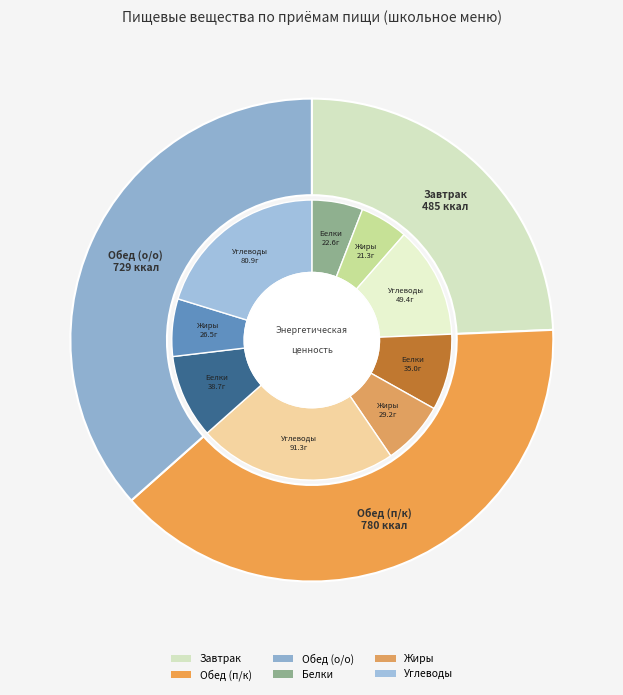

Is it true that Обед (п/к) is 39% of the pie?

True